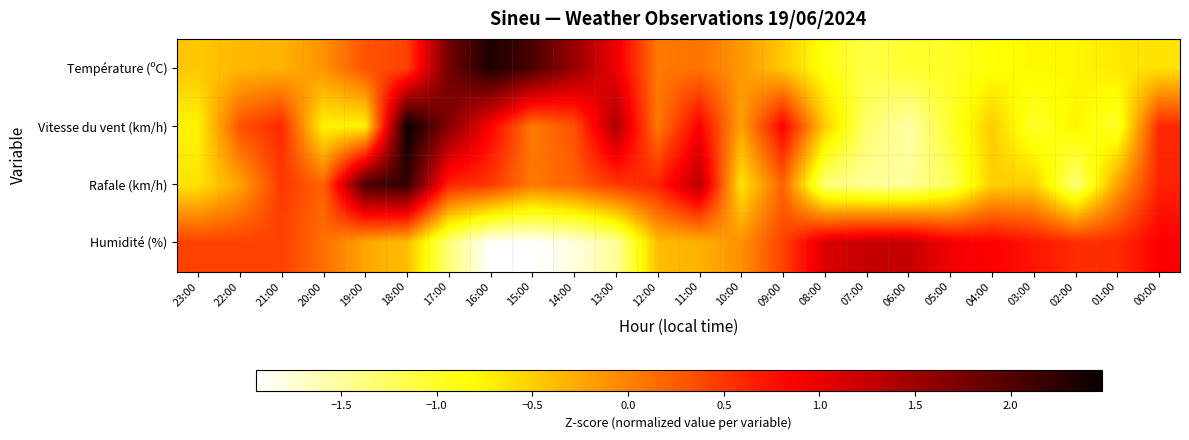

Which category has the lowest value across all series?

16:00